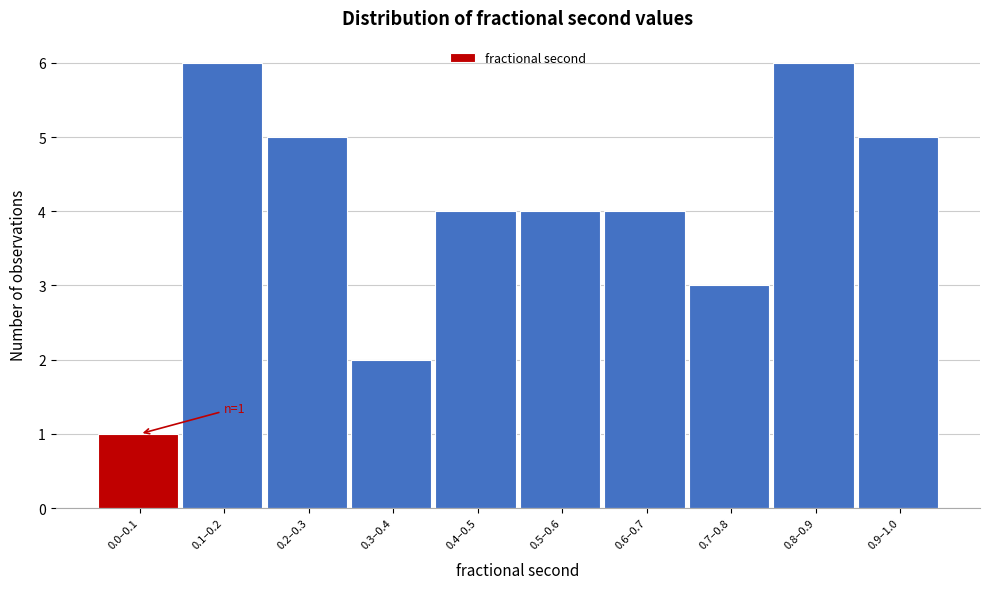

Reading left to right, list all the values displayed in this chart.

0.0–0.1=1	0.1–0.2=6	0.2–0.3=5	0.3–0.4=2	0.4–0.5=4	0.5–0.6=4	0.6–0.7=4	0.7–0.8=3	0.8–0.9=6	0.9–1.0=5